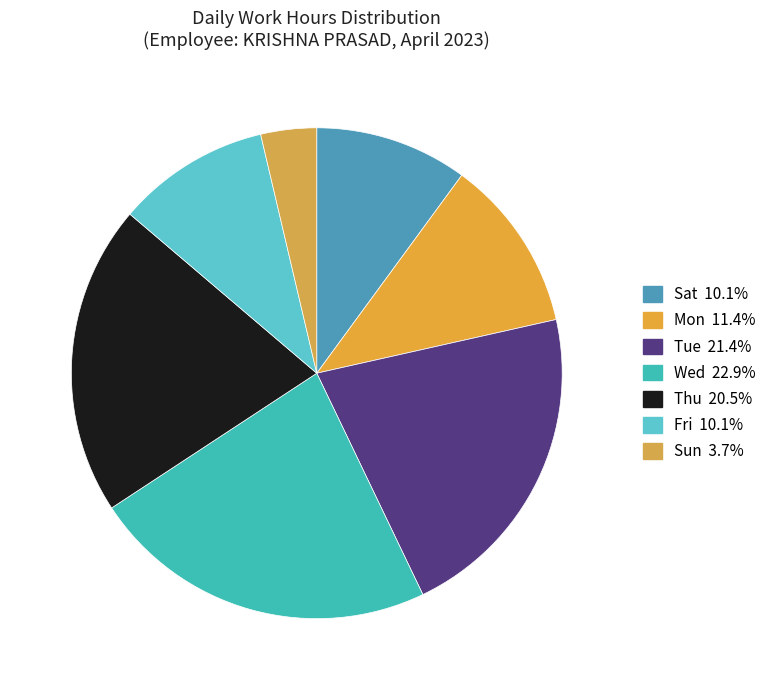

What is the smallest slice in the pie chart?

2-Sun